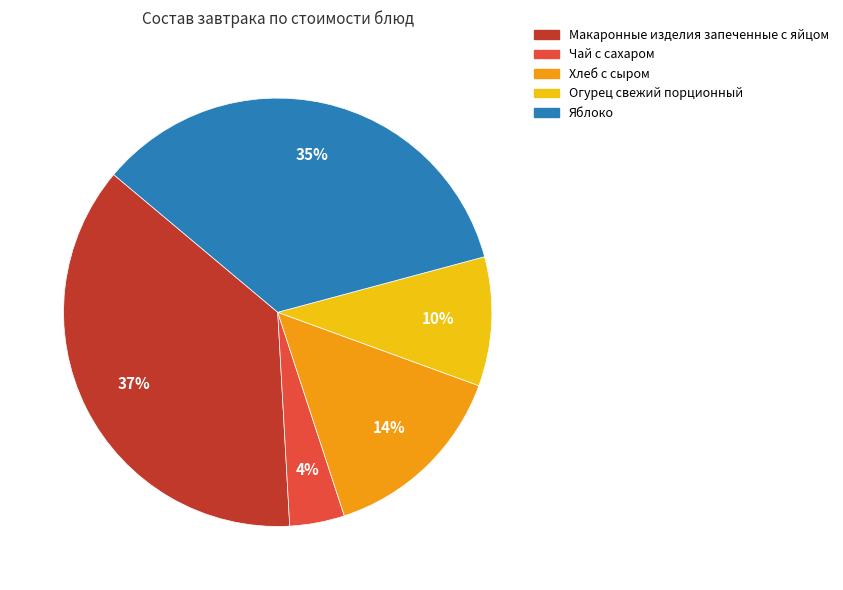

Is the sum of Огурец свежий порционный and Макаронные изделия запеченные с яйцом greater than half?

No